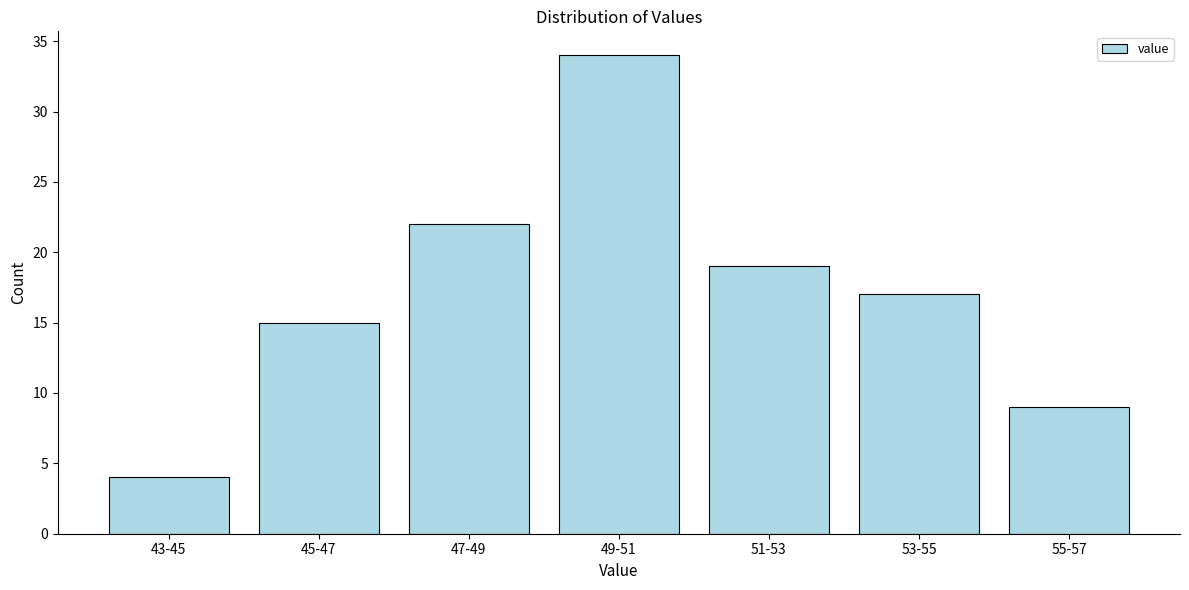

Reading right to left, extract all data points from this chart.

55-57=9	53-55=17	51-53=19	49-51=34	47-49=22	45-47=15	43-45=4